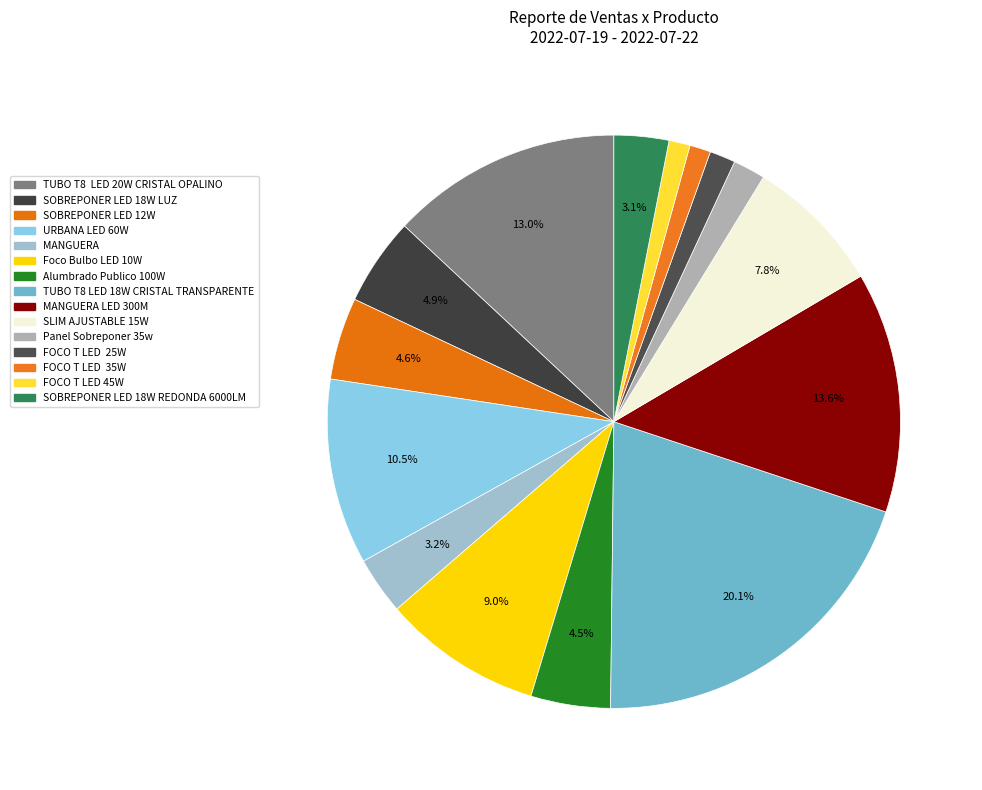

Does any single category account for the majority?

No